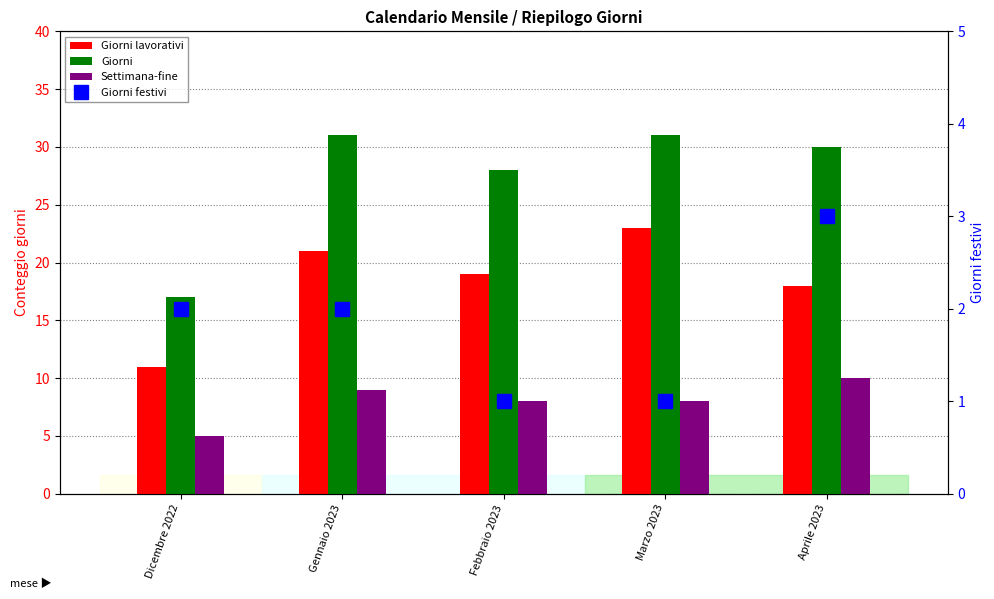

Does the chart contain stacked bars?

No